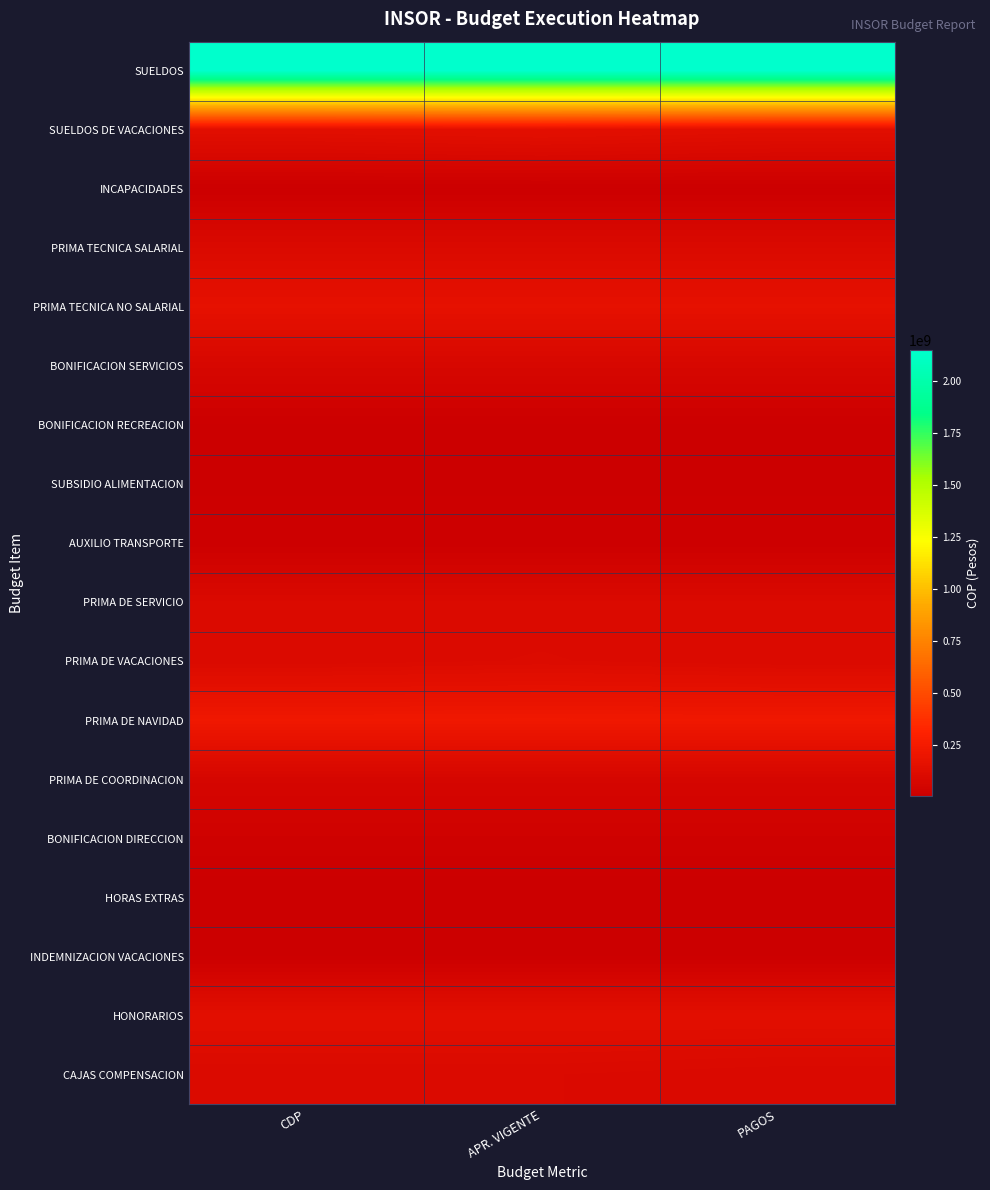

Rank the series by their maximum value, from highest to lowest.

SUELDOS, PRIMA DE NAVIDAD, PRIMA TECNICA NO SALARIAL, SUELDOS DE VACACIONES, HONORARIOS, PRIMA DE VACACIONES, PRIMA DE SERVICIO, CAJAS COMPENSACION, PRIMA TECNICA SALARIAL, BONIFICACION SERVICIOS, PRIMA DE COORDINACION, BONIFICACION DIRECCION, AUXILIO TRANSPORTE, BONIFICACION RECREACION, SUBSIDIO ALIMENTACION, INDEMNIZACION VACACIONES, INCAPACIDADES, HORAS EXTRAS